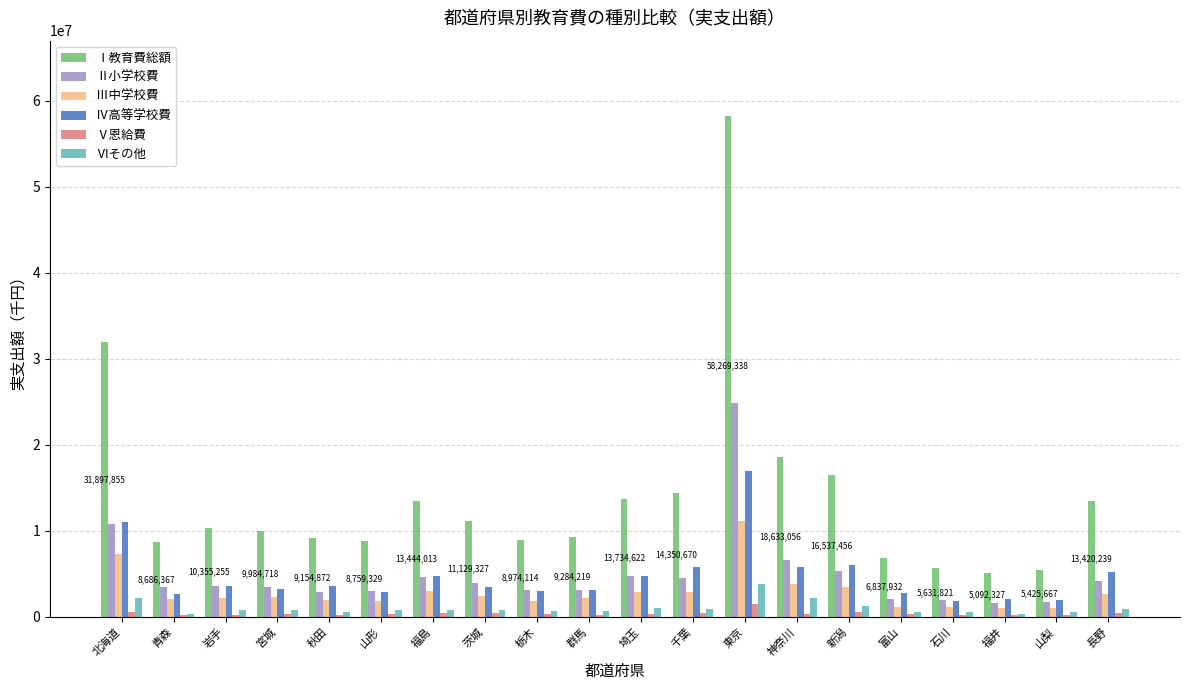

At which label does Ⅵその他 first exceed 806579?

北海道